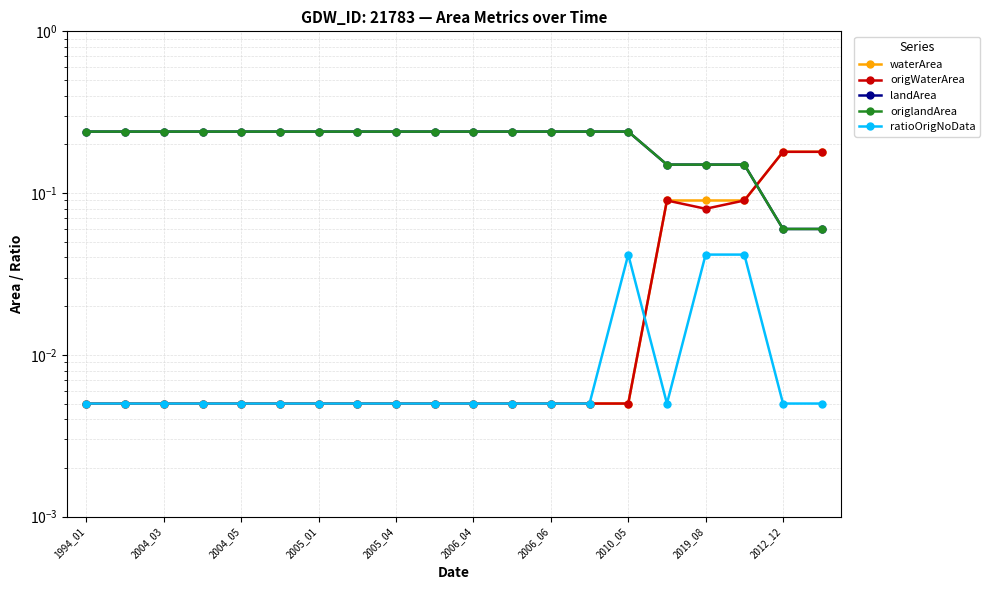

Which series has the largest total across all categories?

landArea